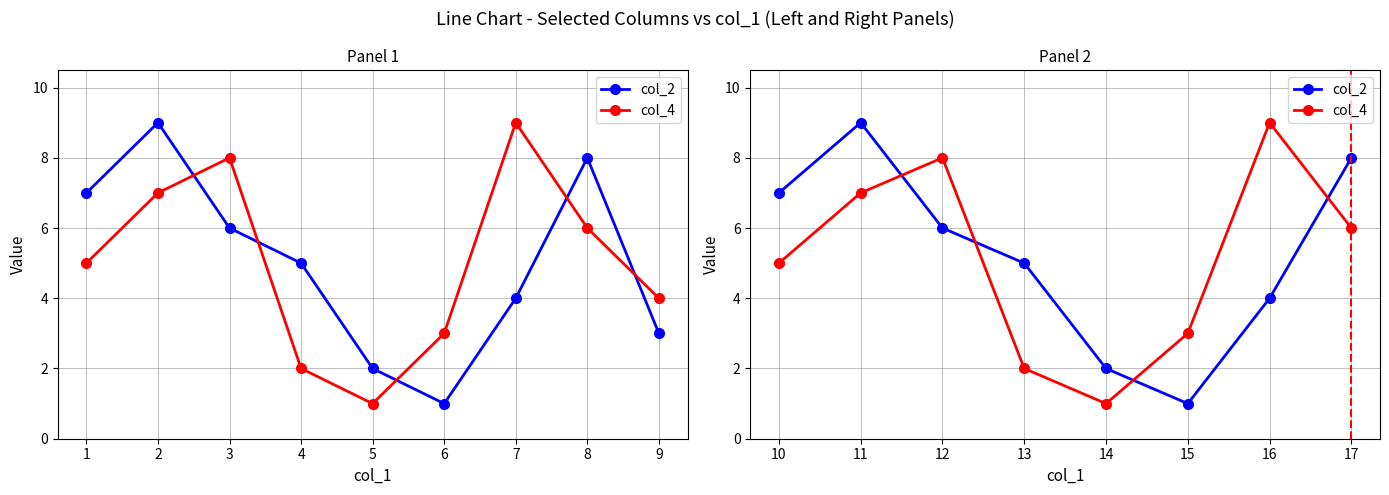

Which series ends up on top after the final intersection of col_2 and col_4?

col_2